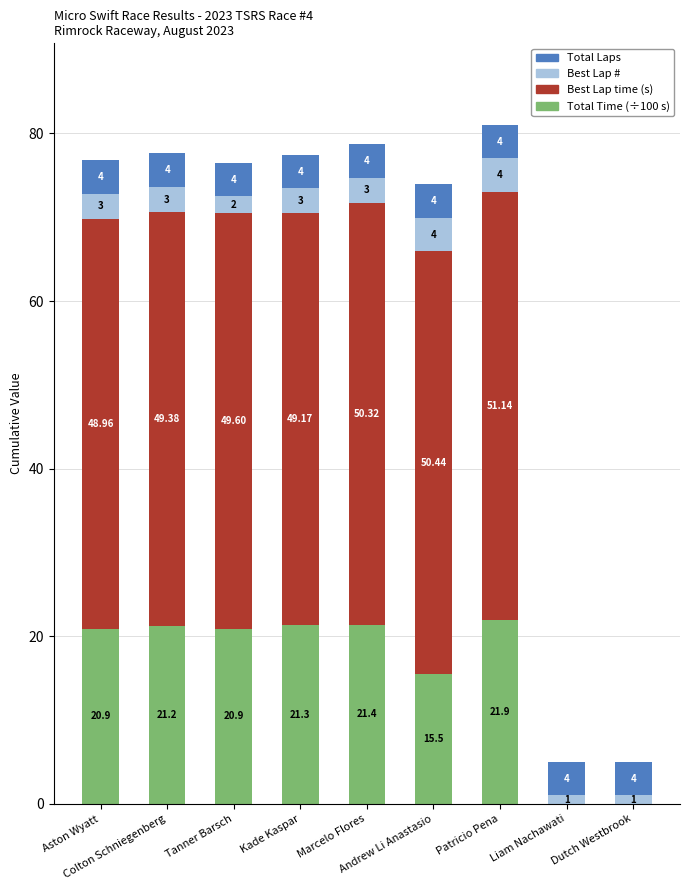

At how many categories does at least one series exceed 1?

9